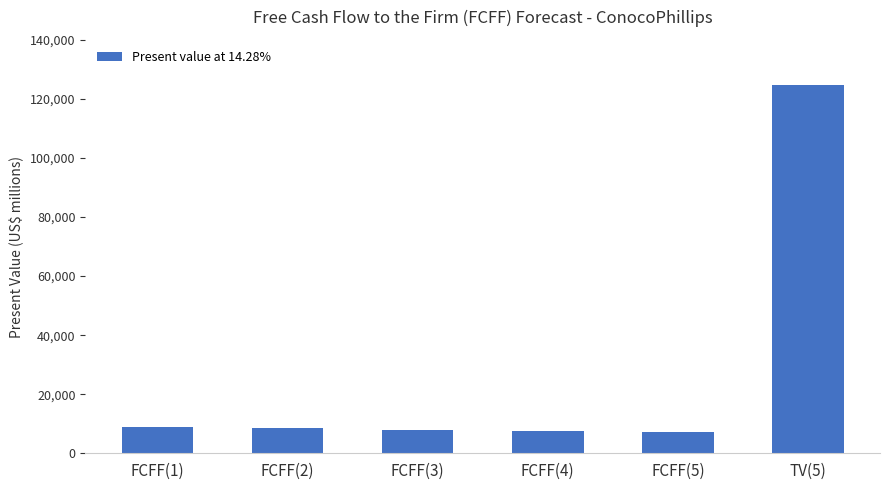

What is the label of the 1st bar from the left?

FCFF(1)